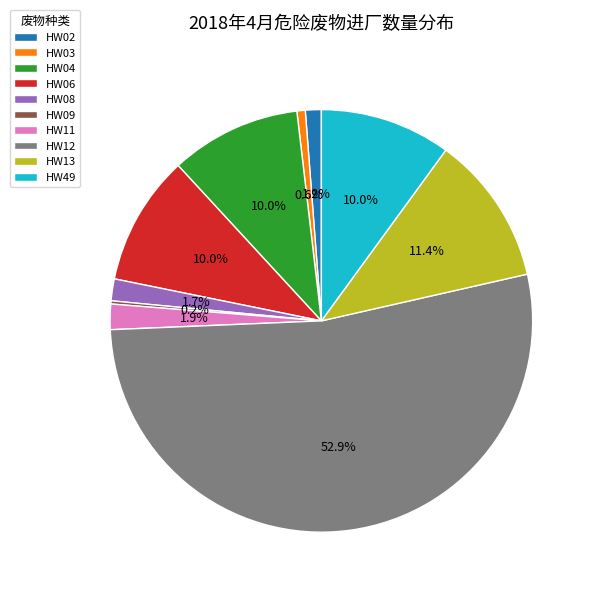

Does HW12 represent more than half of the total?

Yes